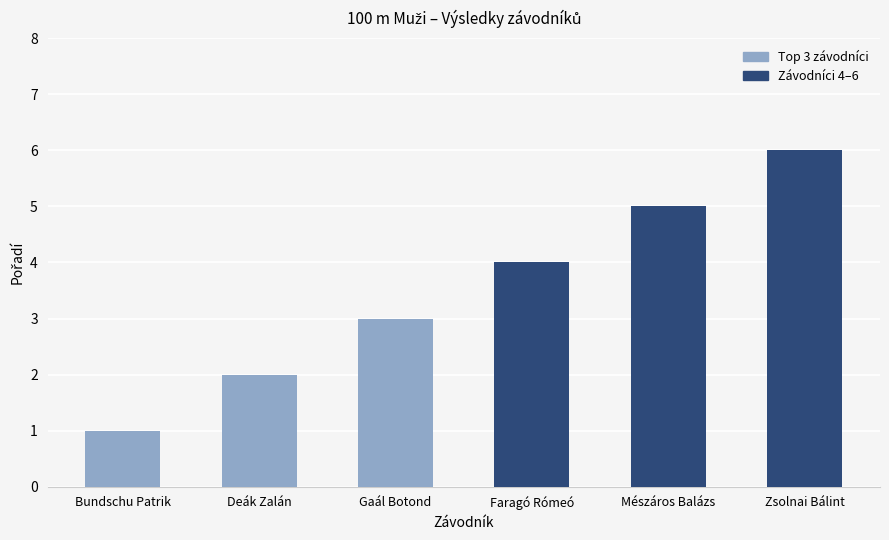

How many data points are less than 4?

3